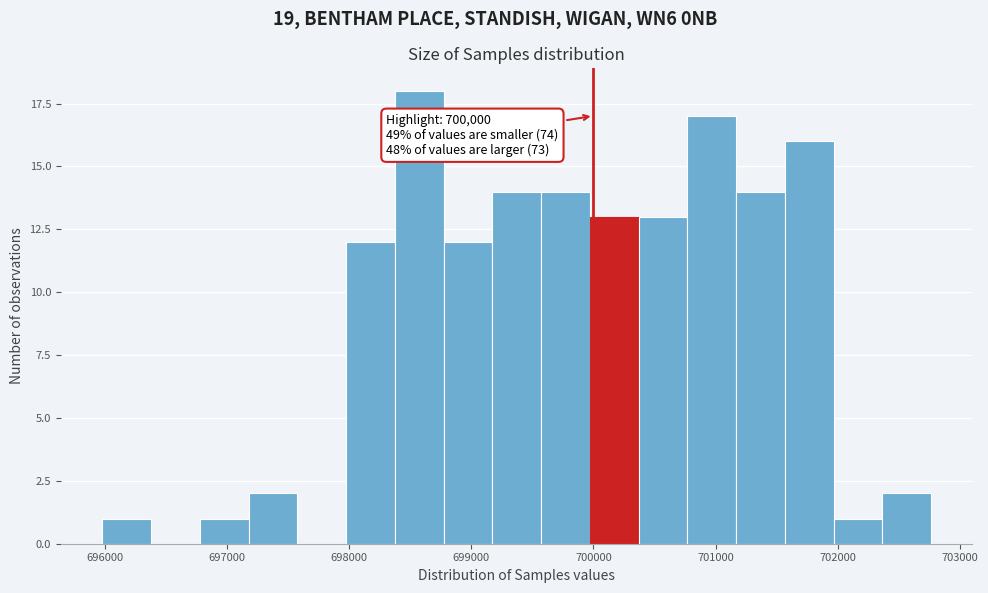

Read against the x-axis, roughly where is the centre of the tallest bar?

698600